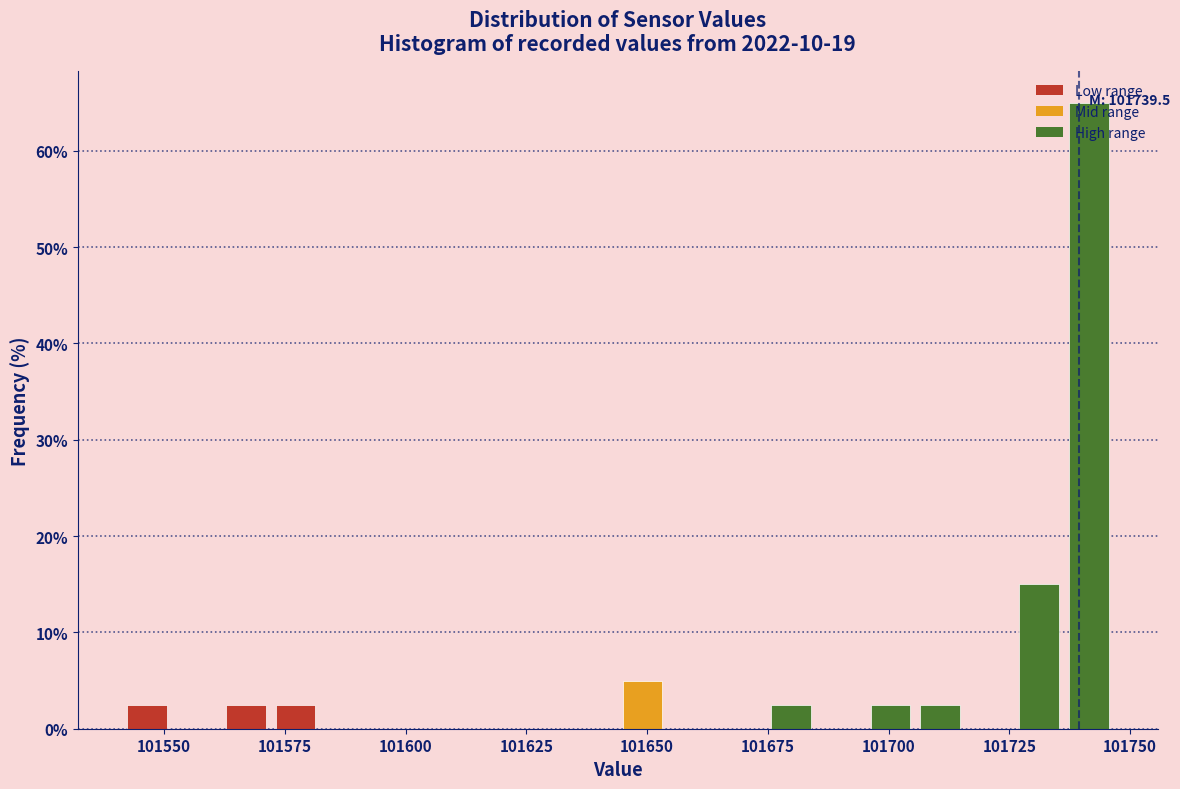

Read against the x-axis, roughly where is the centre of the tallest bar?

101740